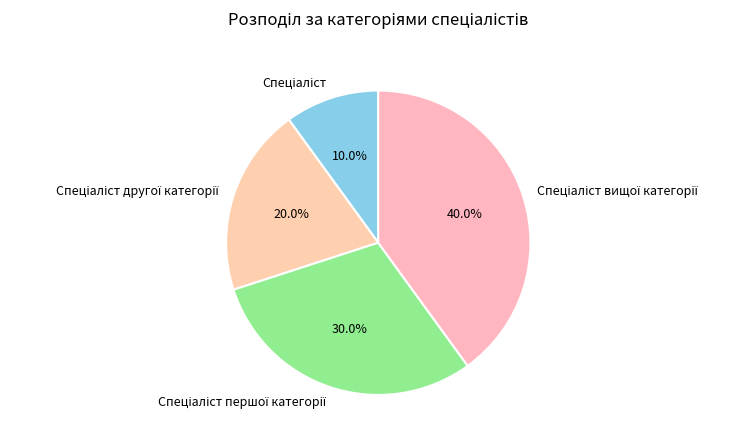

Does any single category account for the majority?

No